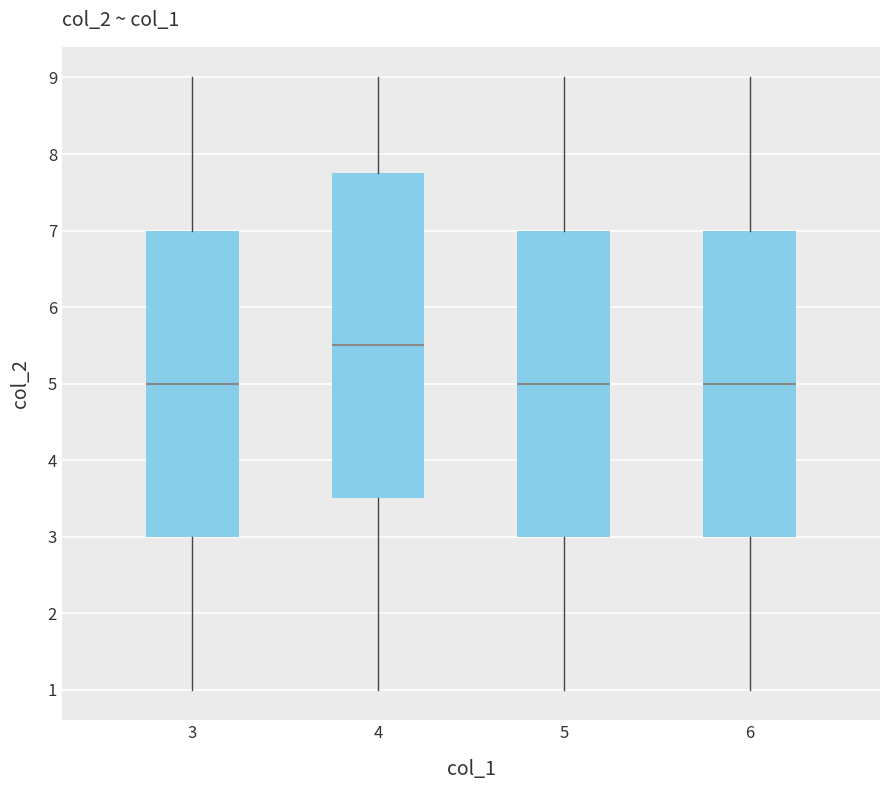

Reading left to right, transcribe this box plot: for each box, give where its median line is, the range the box spans, and where its two whiskers end, as read against the y-axis. The values are not printed on the chart, so give them approximately, as read against the axis.

3: median 5.0, box 3.0 to 7.0, whiskers 1.0 to 9.0
4: median 5.5, box 3.5 to 7.8, whiskers 1.0 to 9.0
5: median 5.0, box 3.0 to 7.0, whiskers 1.0 to 9.0
6: median 5.0, box 3.0 to 7.0, whiskers 1.0 to 9.0